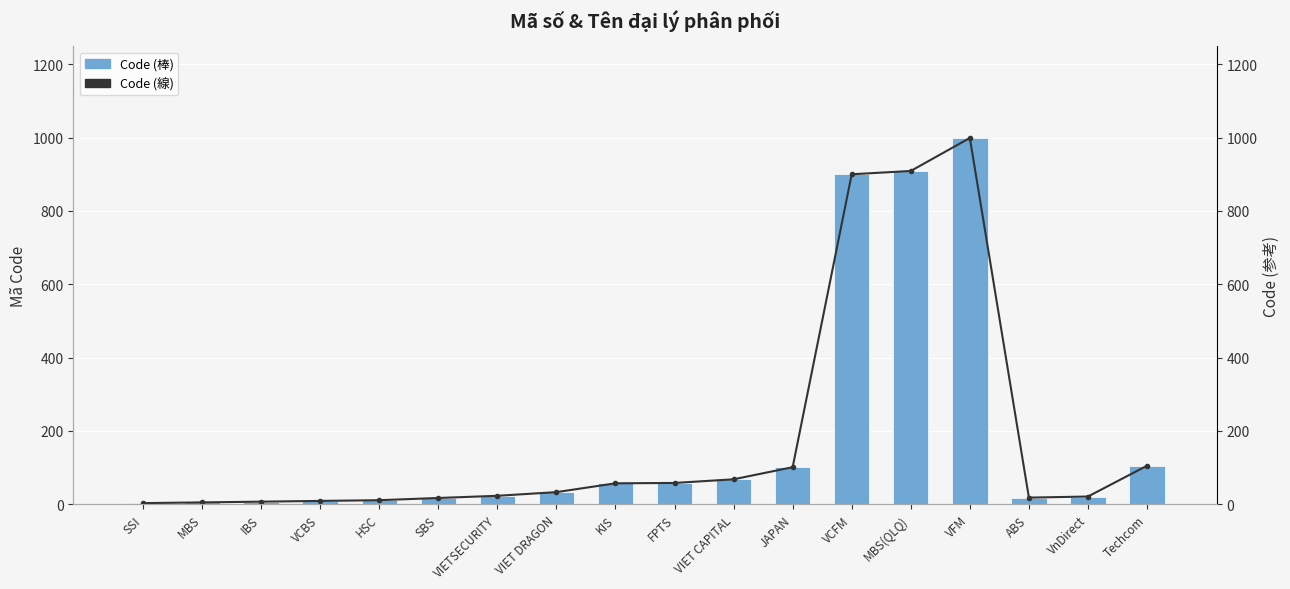

Rank the categories by Code (線) value from highest to lowest.

VFM, MBS(QLQ), VCFM, Techcom, JAPAN, VIET CAPITAL, FPTS, KIS, VIET DRAGON, VIETSECURITY, VnDirect, ABS, SBS, HSC, VCBS, IBS, MBS, SSI